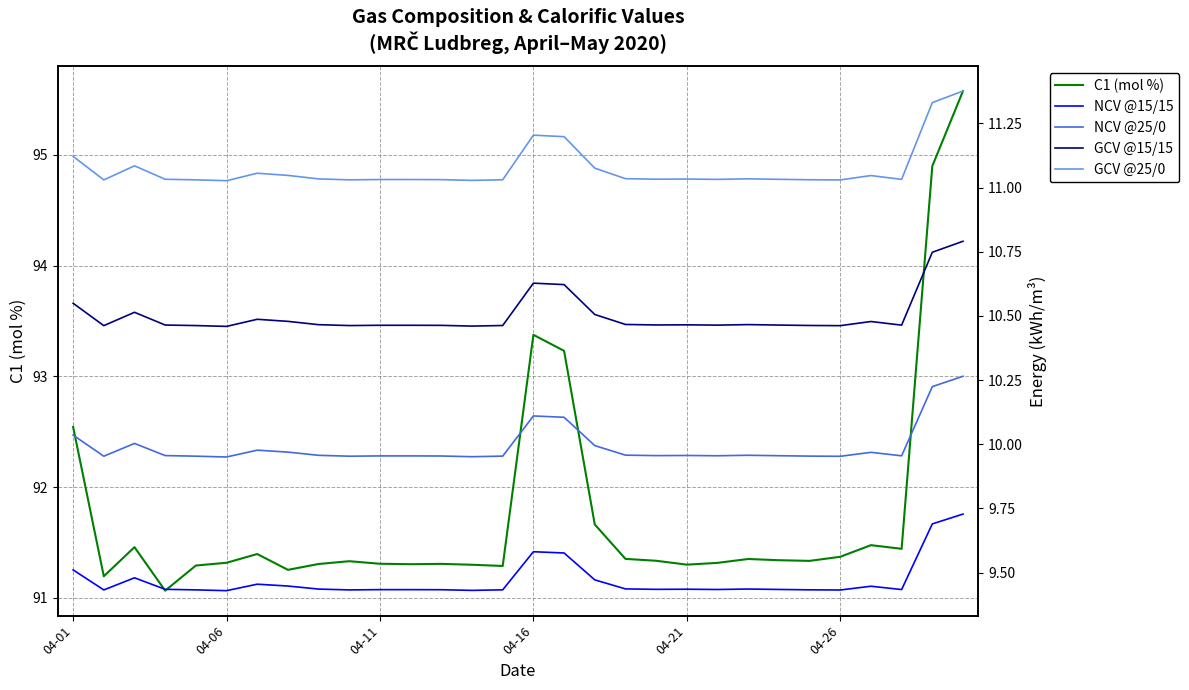

Reading left to right, transcribe all the data shown in this chart.

C1 (mol %): 92.5	91.2	91.5	91.1	91.3	91.3	91.4	91.3	91.3	91.3	91.3	91.3	91.3	91.3	91.3	93.4	93.2	91.7	91.4	91.3	91.3	91.3	91.3	91.3	91.3	91.4	91.5	91.4	94.9	95.6
NCV @15/15: 9.5	9.4	9.5	9.4	9.4	9.4	9.5	9.4	9.4	9.4	9.4	9.4	9.4	9.4	9.4	9.6	9.6	9.5	9.4	9.4	9.4	9.4	9.4	9.4	9.4	9.4	9.4	9.4	9.7	9.7
NCV @25/0: 10.0	10.0	10.0	10.0	10.0	10.0	10.0	10.0	10.0	10.0	10.0	10.0	10.0	10.0	10.0	10.1	10.1	10.0	10.0	10.0	10.0	10.0	10.0	10.0	10.0	10.0	10.0	10.0	10.2	10.3
GCV @15/15: 10.5	10.5	10.5	10.5	10.5	10.5	10.5	10.5	10.5	10.5	10.5	10.5	10.5	10.5	10.5	10.6	10.6	10.5	10.5	10.5	10.5	10.5	10.5	10.5	10.5	10.5	10.5	10.5	10.7	10.8
GCV @25/0: 11.1	11.0	11.1	11.0	11.0	11.0	11.1	11.0	11.0	11.0	11.0	11.0	11.0	11.0	11.0	11.2	11.2	11.1	11.0	11.0	11.0	11.0	11.0	11.0	11.0	11.0	11.0	11.0	11.3	11.4